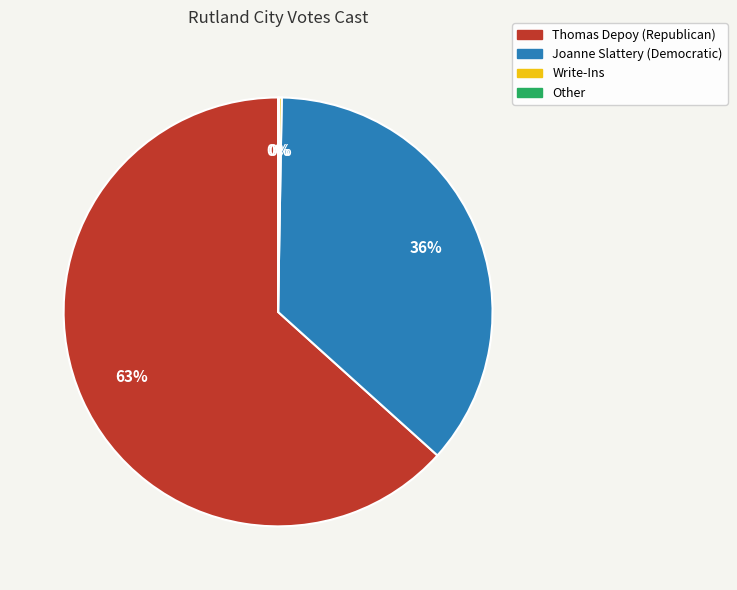

Is it true that Joanne Slattery (Democratic) is 46% of the pie?

False